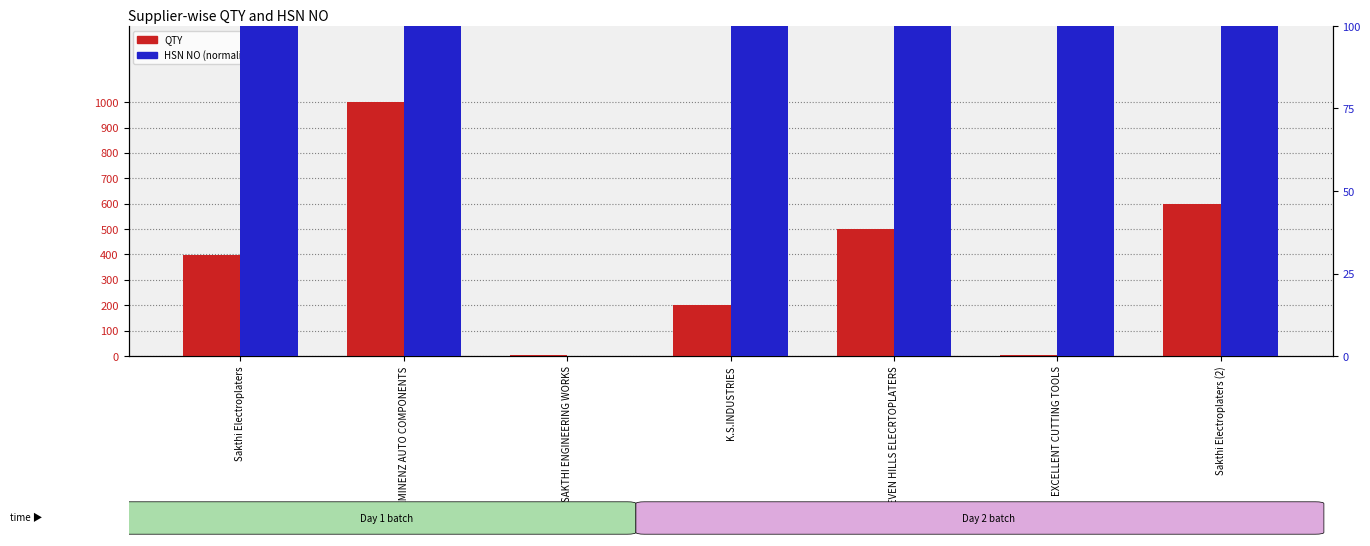

True or false: QTY has a value of 873.6 at SEVEN HILLS ELECRTOPLATERS.

False